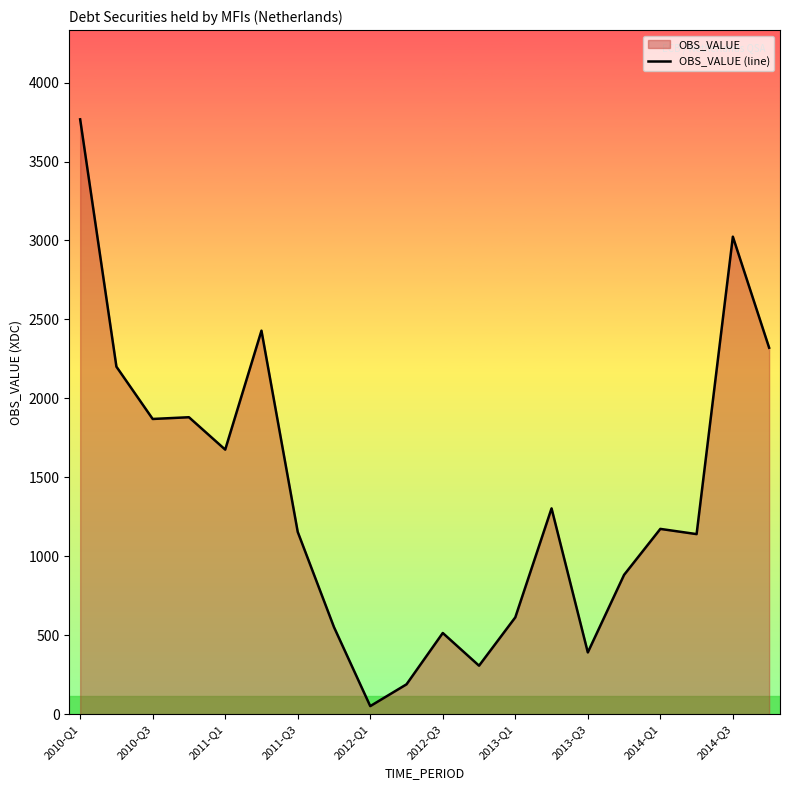

The value at 2012-Q3 is 515. True or false?

True